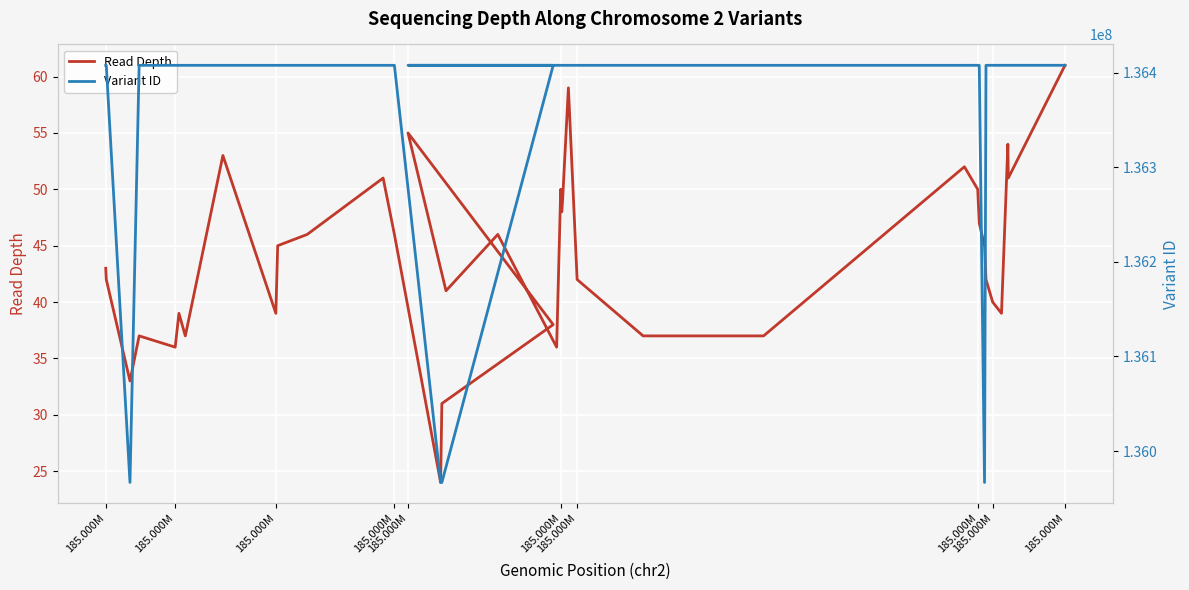

Is this an area chart (filled region under the line)?

No